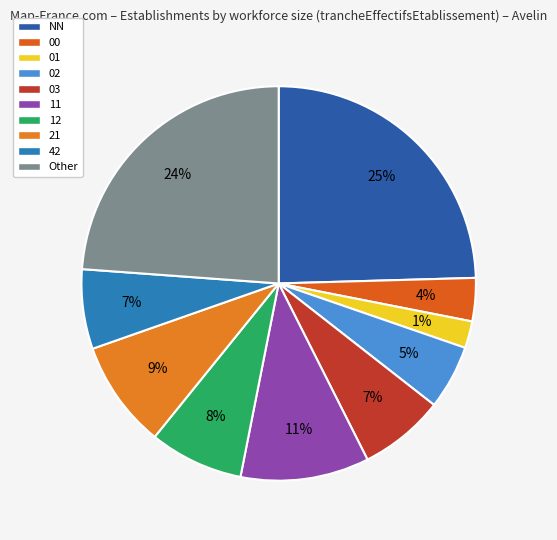

Do 21 and 00 together represent more than half of the pie?

No